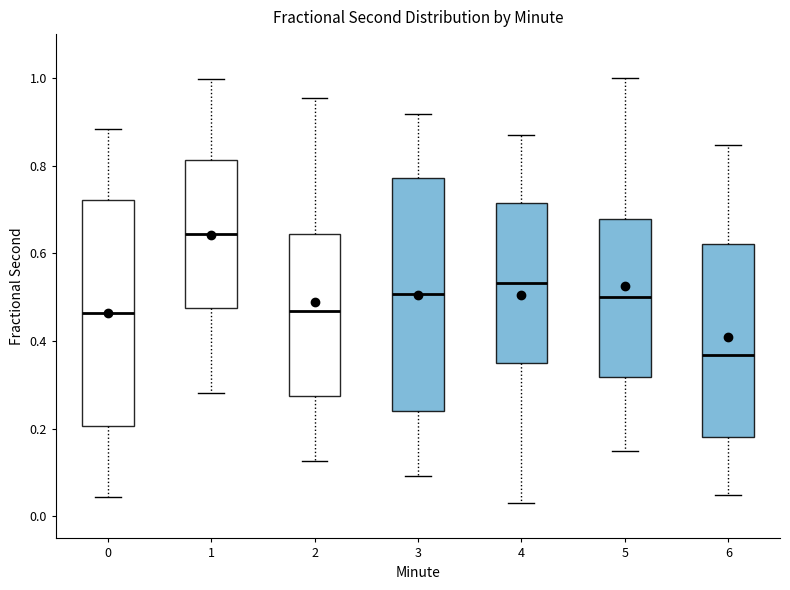

Reading left to right, transcribe this box plot: for each box, give where its median line is, the range the box spans, and where its two whiskers end, as read against the y-axis. The values are not printed on the chart, so give them approximately, as read against the axis.

0: median 0.46, box 0.20 to 0.72, whiskers 0.04 to 0.88
1: median 0.64, box 0.48 to 0.82, whiskers 0.28 to 1.00
2: median 0.46, box 0.28 to 0.64, whiskers 0.12 to 0.96
3: median 0.50, box 0.24 to 0.78, whiskers 0.10 to 0.92
4: median 0.54, box 0.34 to 0.72, whiskers 0.04 to 0.86
5: median 0.50, box 0.32 to 0.68, whiskers 0.16 to 1.00
6: median 0.36, box 0.18 to 0.62, whiskers 0.04 to 0.84